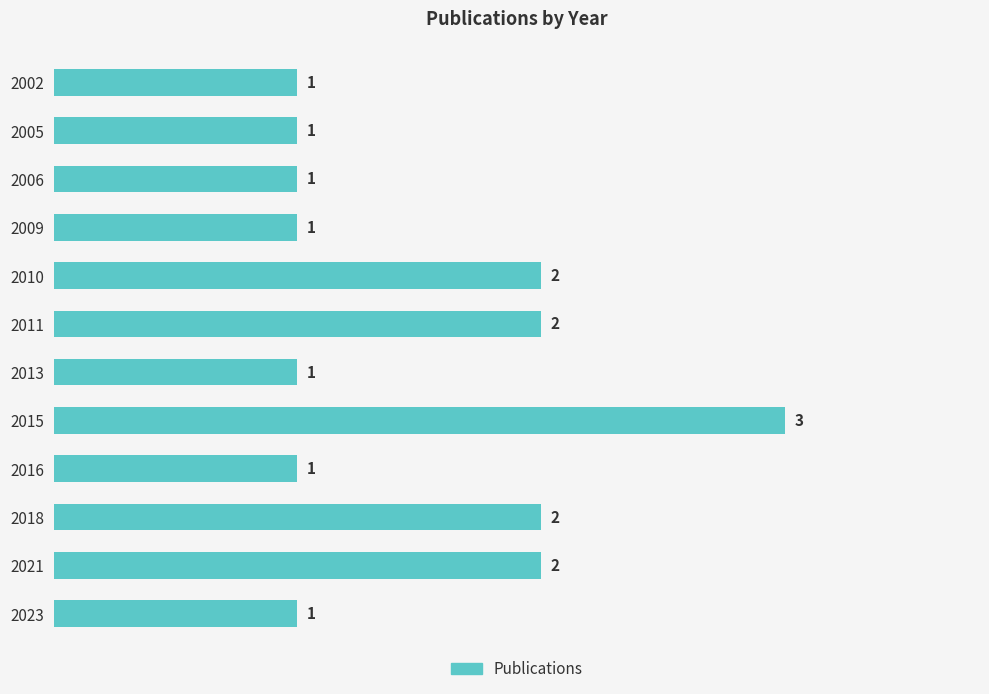

How many bars are there in total?

12